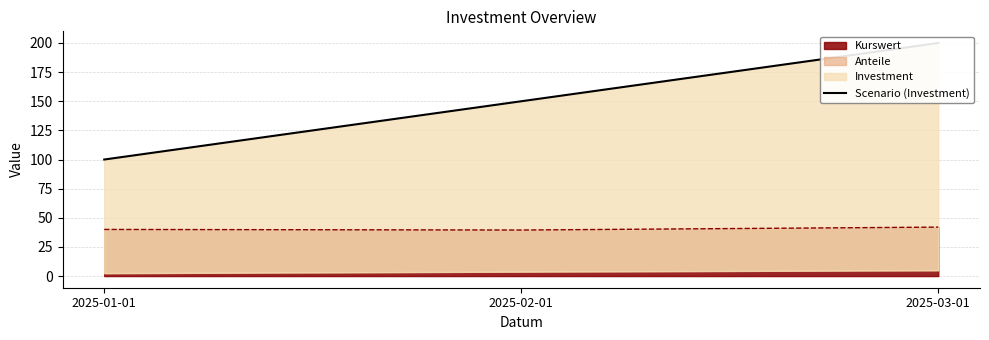

How many values exceed 150?

1